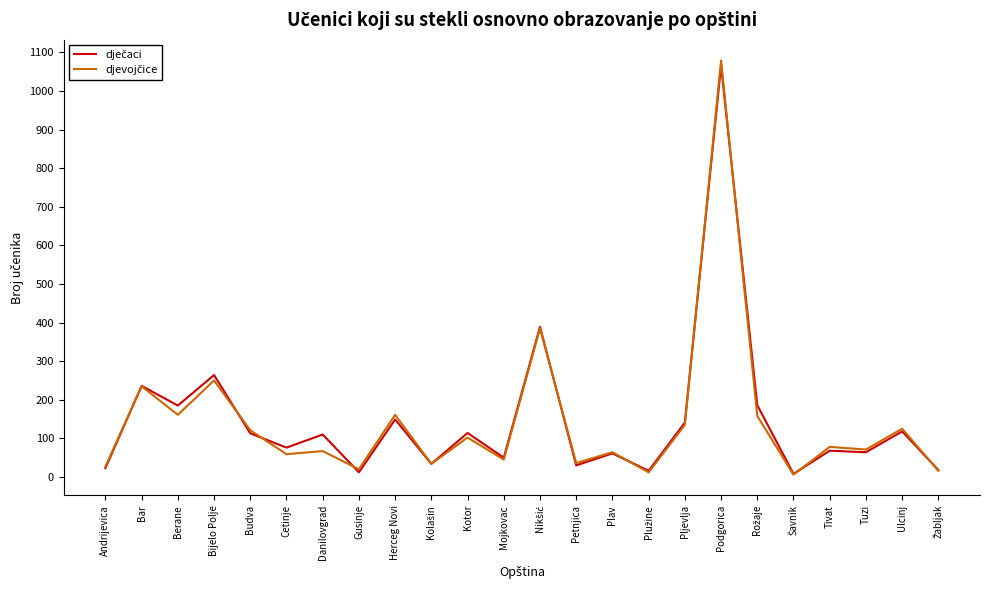

What is the total value across all series at Bijelo Polje?

514